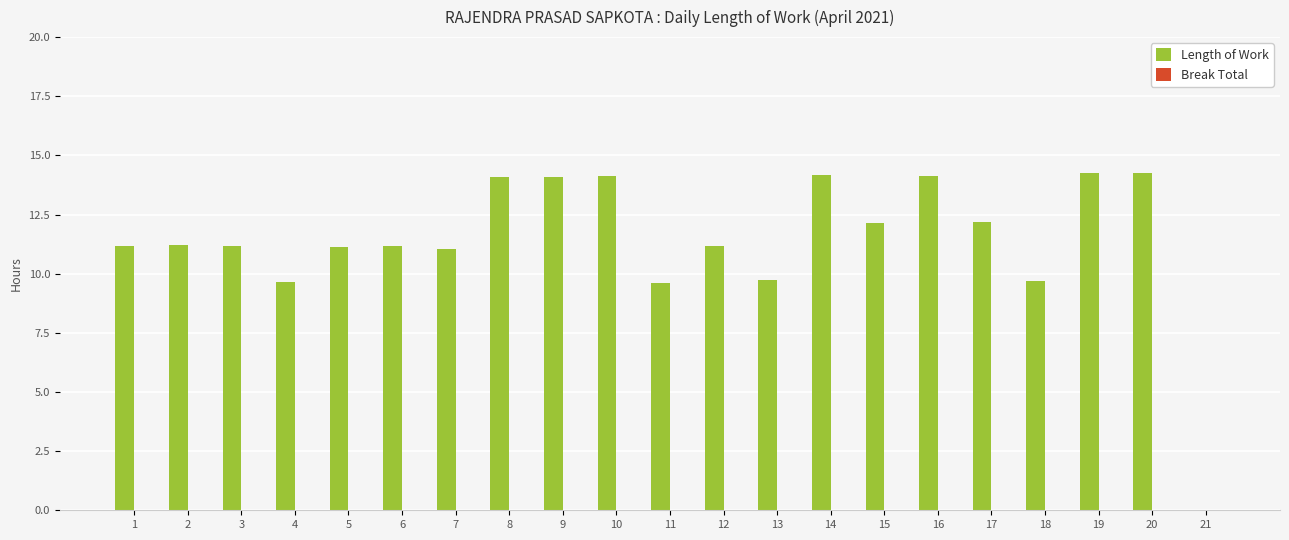

Read the value at 4.

9.7